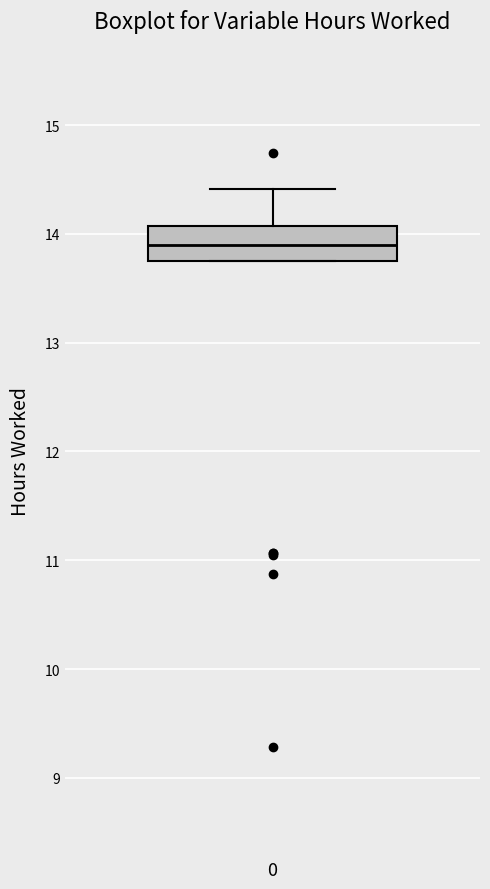

Transcribe this box plot: give where the median line is, the range the box spans, and where the two whiskers end, as read against the y-axis. The values are not printed on the chart, so give them approximately, as read against the axis.

median 13.9, box 13.8 to 14.1, whiskers 13.8 to 14.4